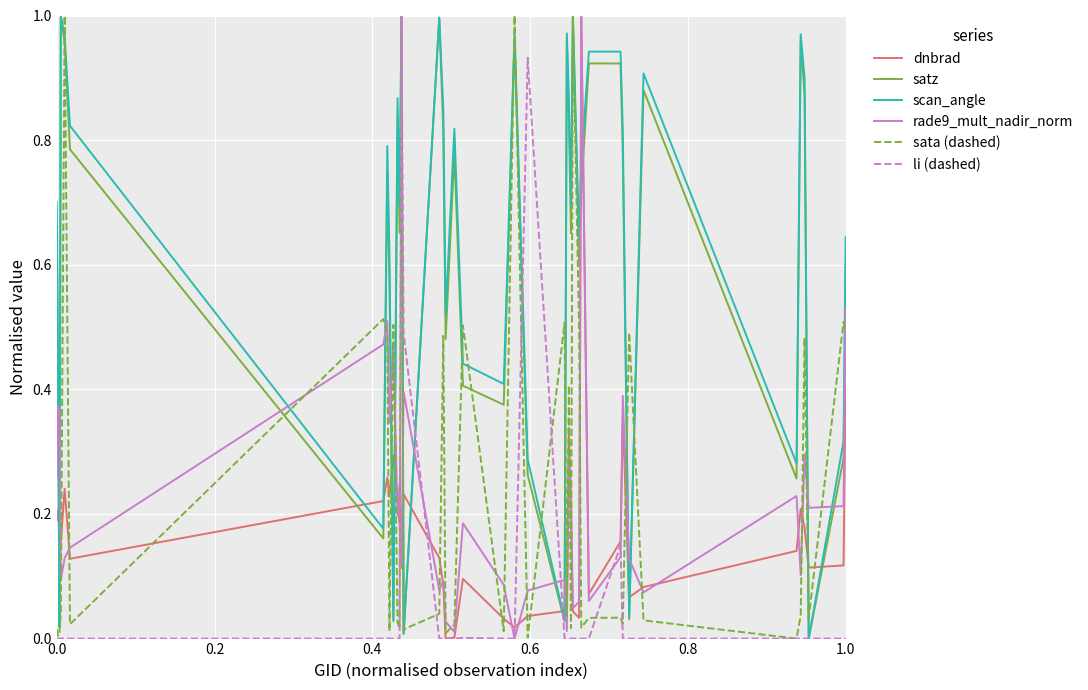

Does the chart have visible grid lines?

Yes